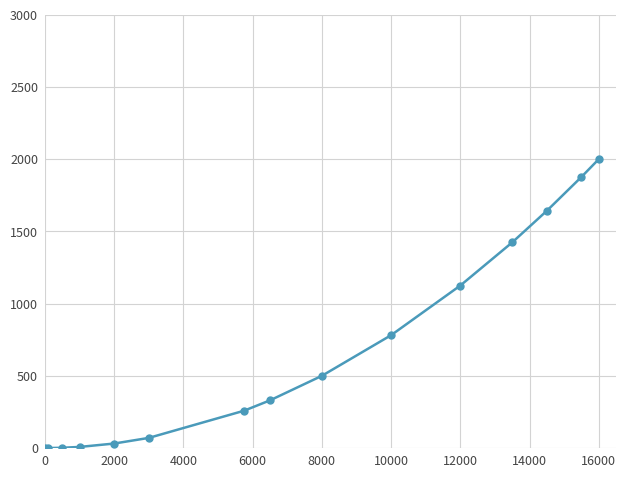

How many values are below 330?

7